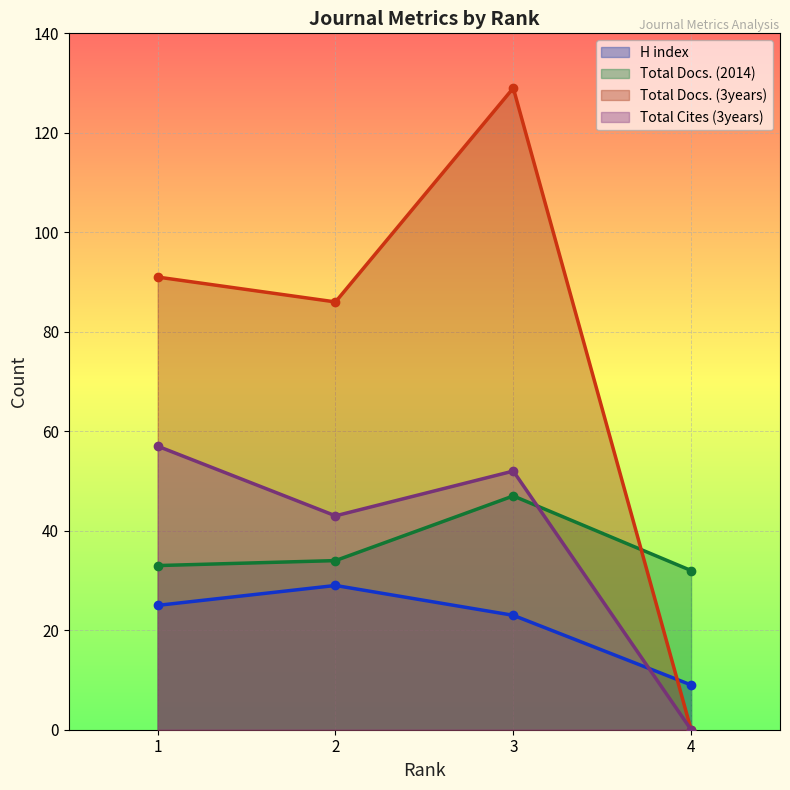

How many values in Total Cites (3years) are above zero?

3